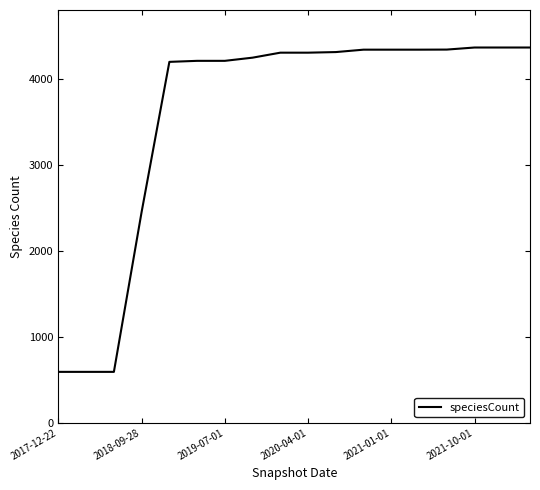

What is the difference between the maximum and minimum values?

3773